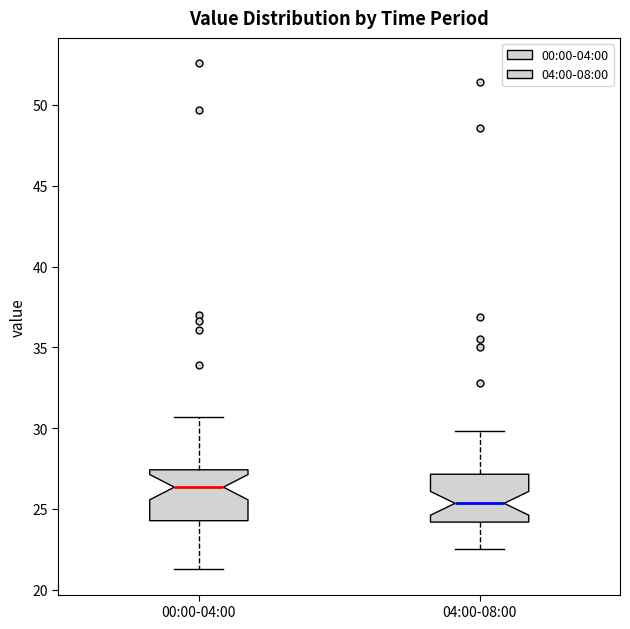

Reading left to right, transcribe this box plot: for each box, give where its median line is, the range the box spans, and where its two whiskers end, as read against the y-axis. The values are not printed on the chart, so give them approximately, as read against the axis.

00:00-04:00: median 26.5, box 24.5 to 27.5, whiskers 21.5 to 30.5
04:00-08:00: median 25.5, box 24.0 to 27.0, whiskers 22.5 to 30.0